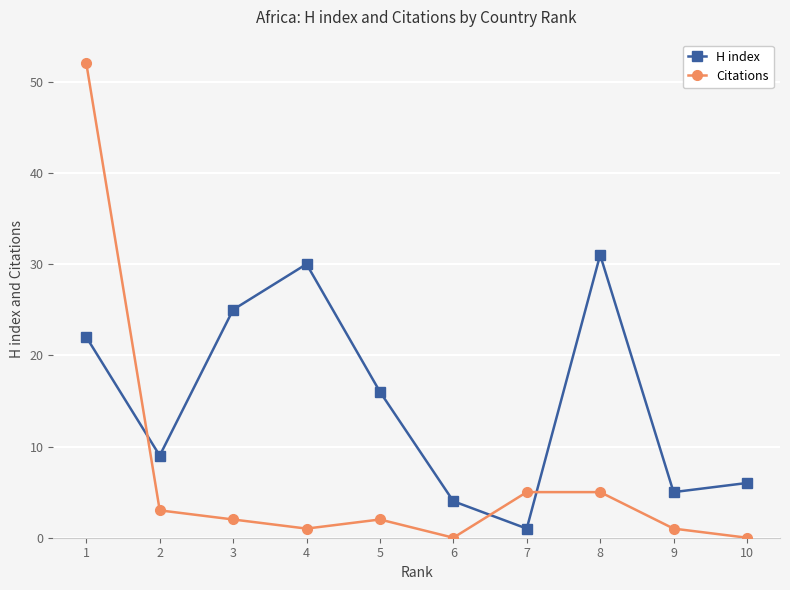

Is it true that H index equals 25 at 3?

True